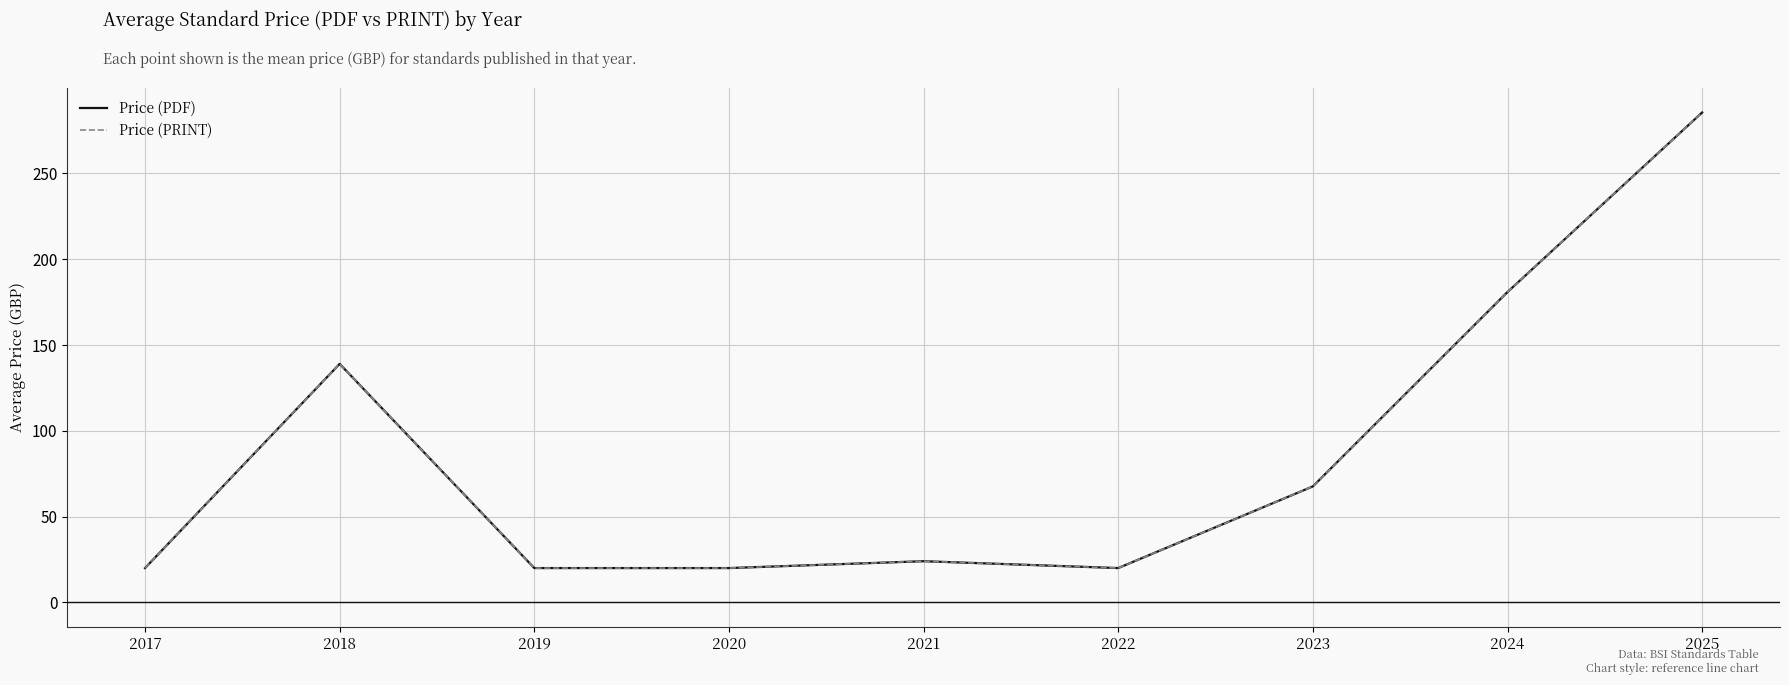

Reading left to right, list all the values displayed in this chart.

Price (PDF): 2017=20.0	2018=139.0	2019=20.0	2020=20.0	2021=24.0	2022=20.0	2023=67.6	2024=180.9	2025=285.5
Price (PRINT): 2017=20.0	2018=139.0	2019=20.0	2020=20.0	2021=24.0	2022=20.0	2023=67.6	2024=180.9	2025=285.5